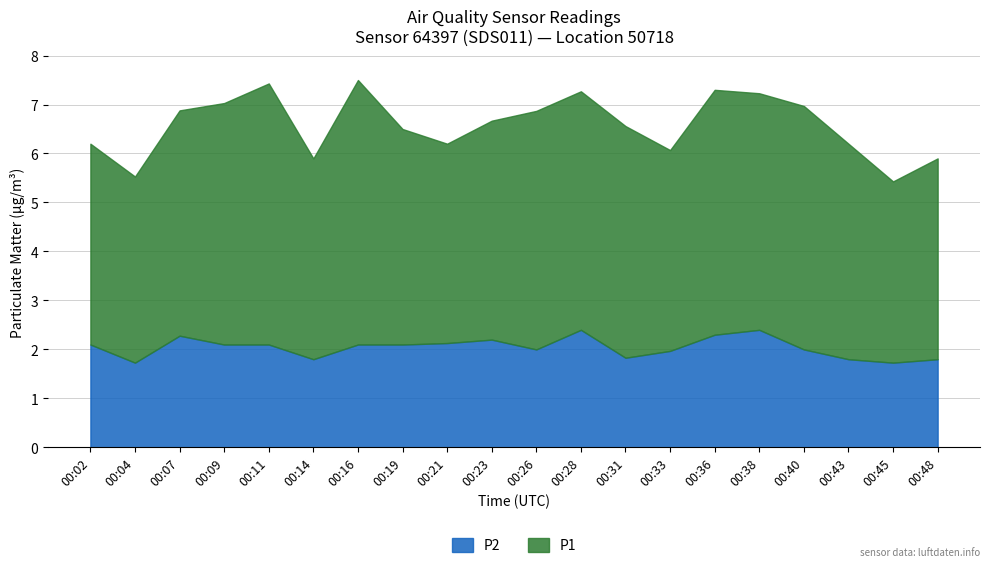

Which series changed the most between 00:02 and 00:43?

P1